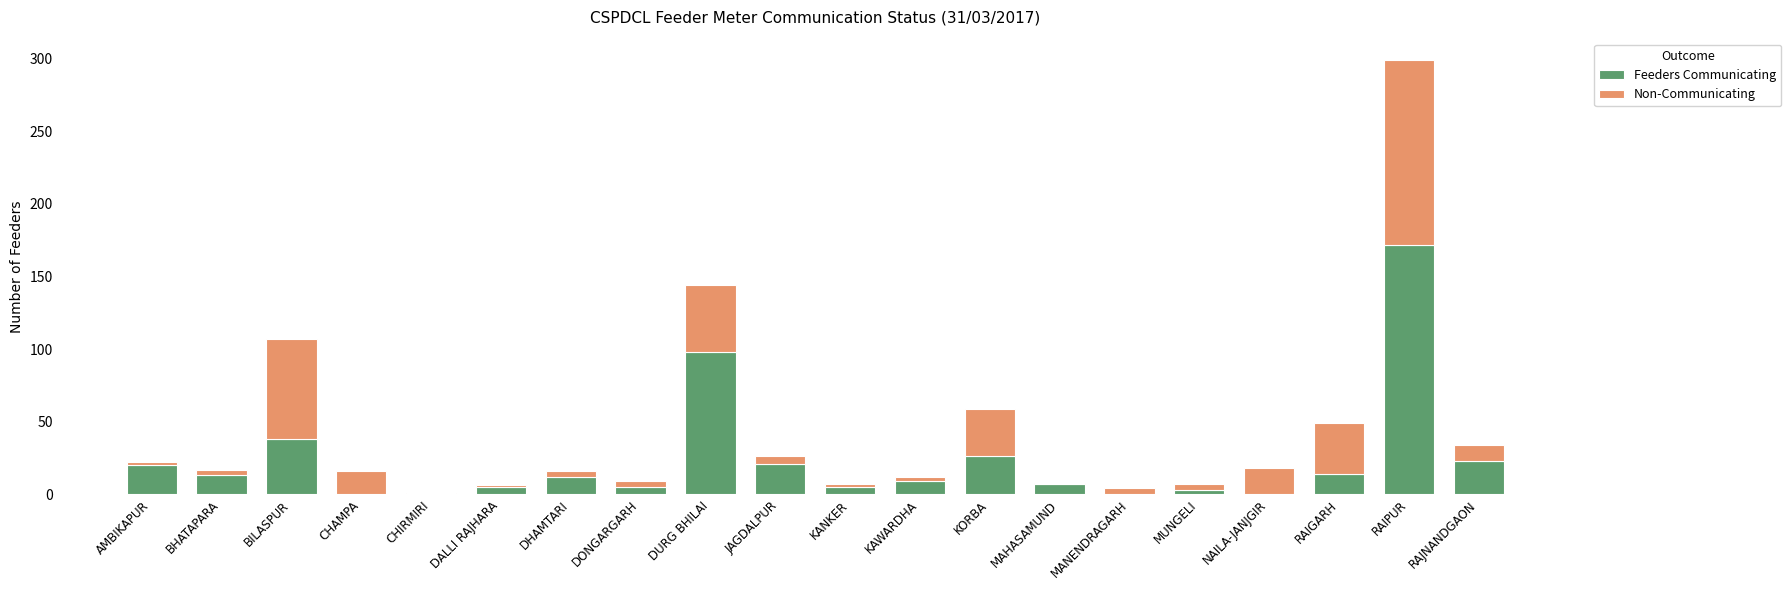

How many categories are shown in the chart?

20